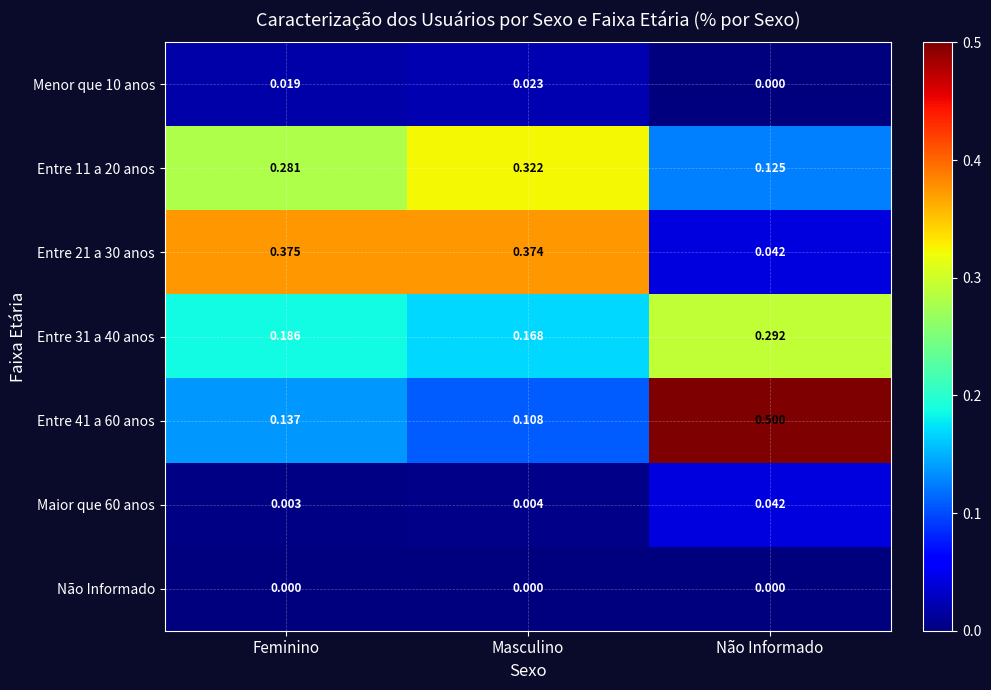

Rank the categories by Menor que 10 anos value from highest to lowest.

Masculino, Feminino, Não Informado